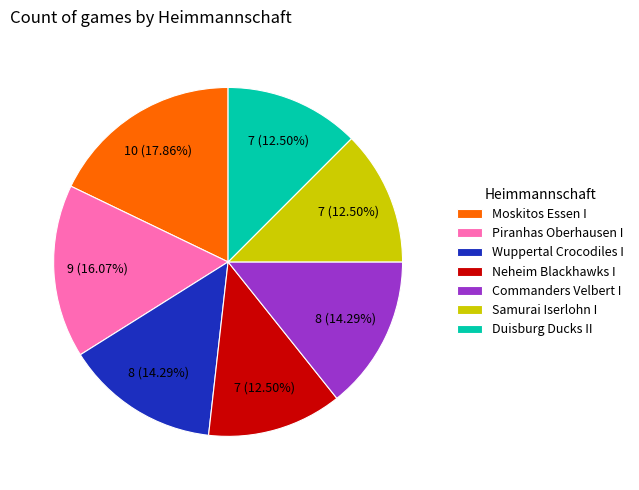

Combined, what portion of the pie is Wuppertal Crocodiles I and Piranhas Oberhausen I?

30.4%